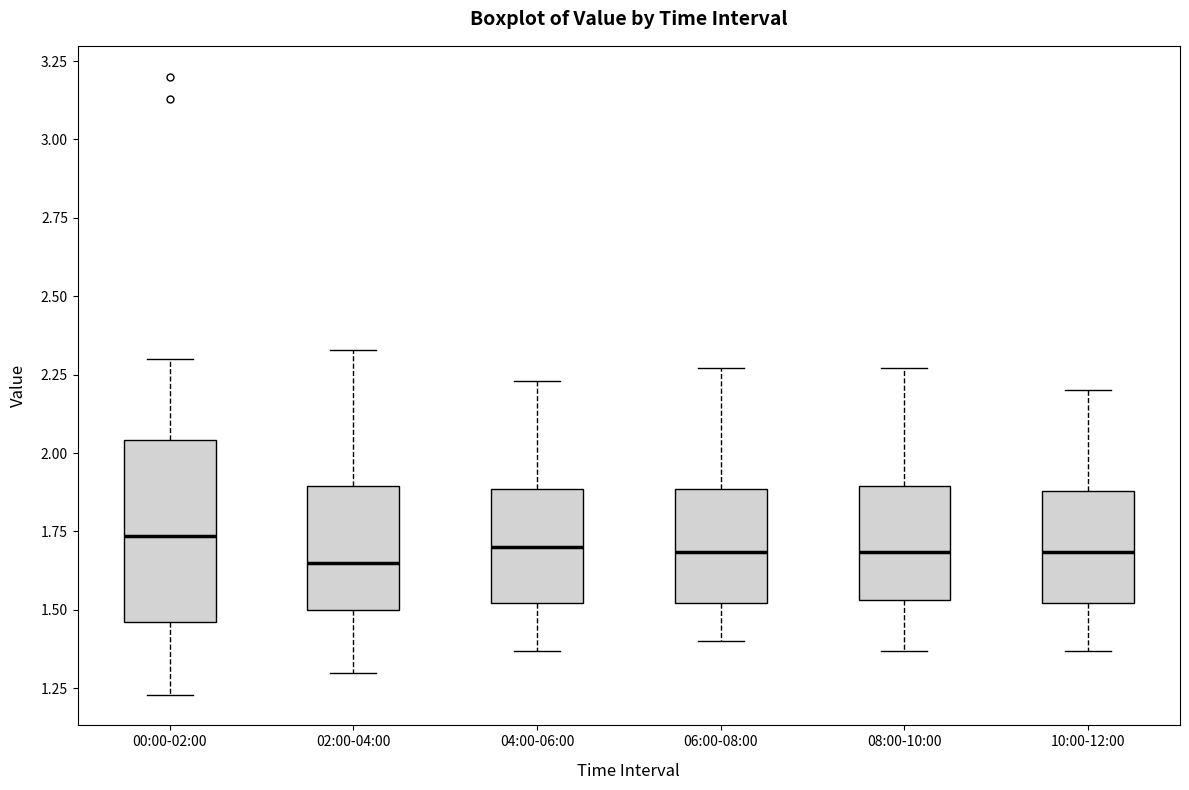

Where does the median line of the box for 10:00-12:00 sit on the y-axis? The values are not printed on the chart, so give them approximately, as read against the axis.

1.70